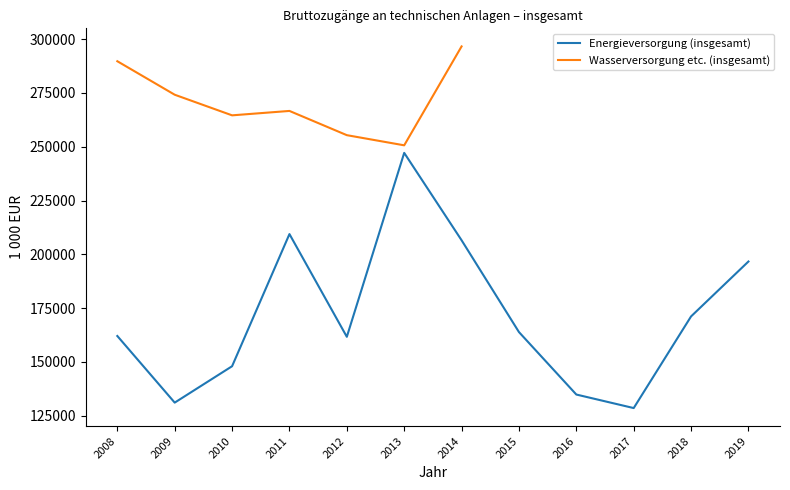

At which label does Wasserversorgung etc. (insgesamt) reach its peak?

2014